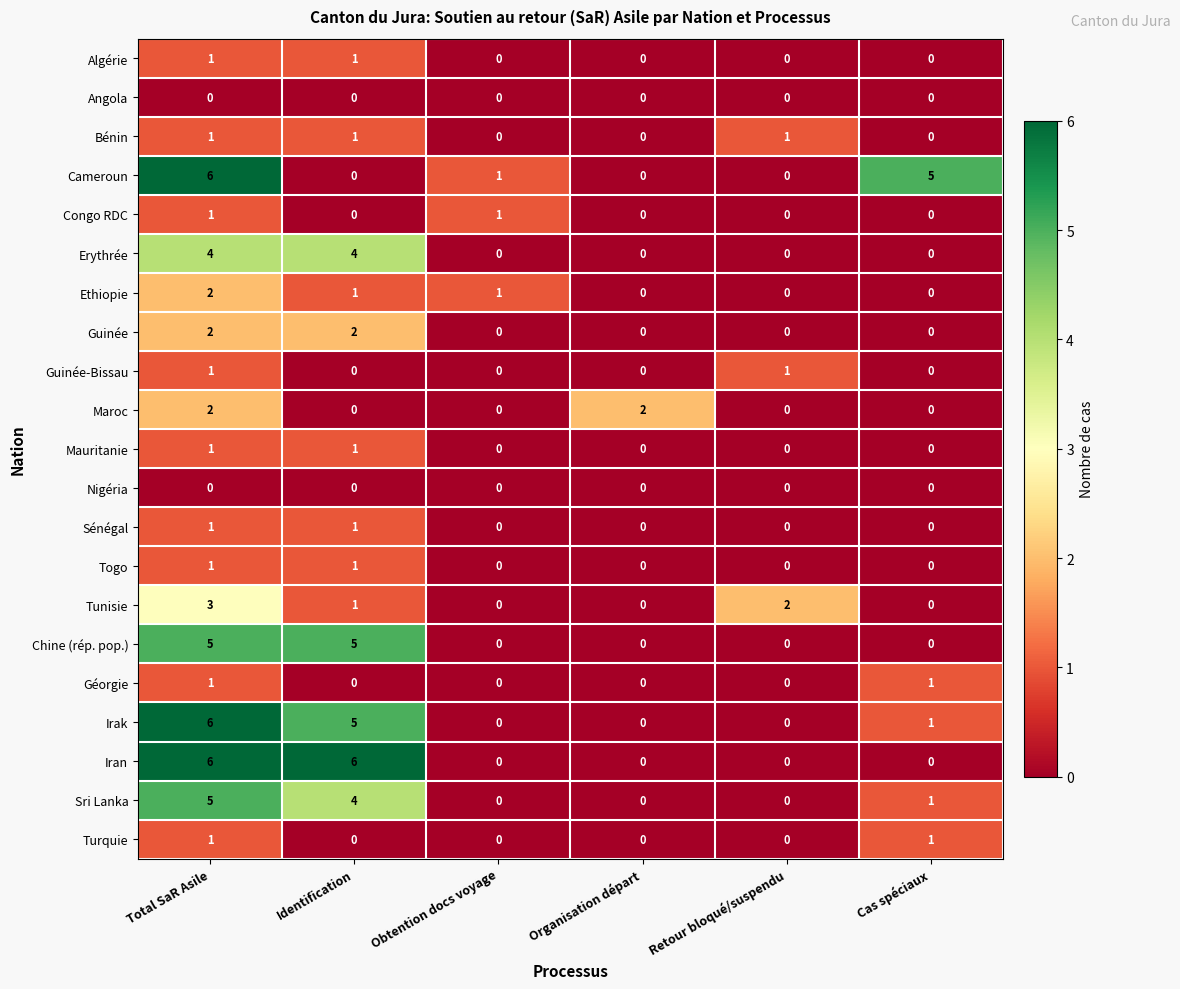

Between Identification and Retour bloqué/suspendu, which series saw the biggest shift?

Iran